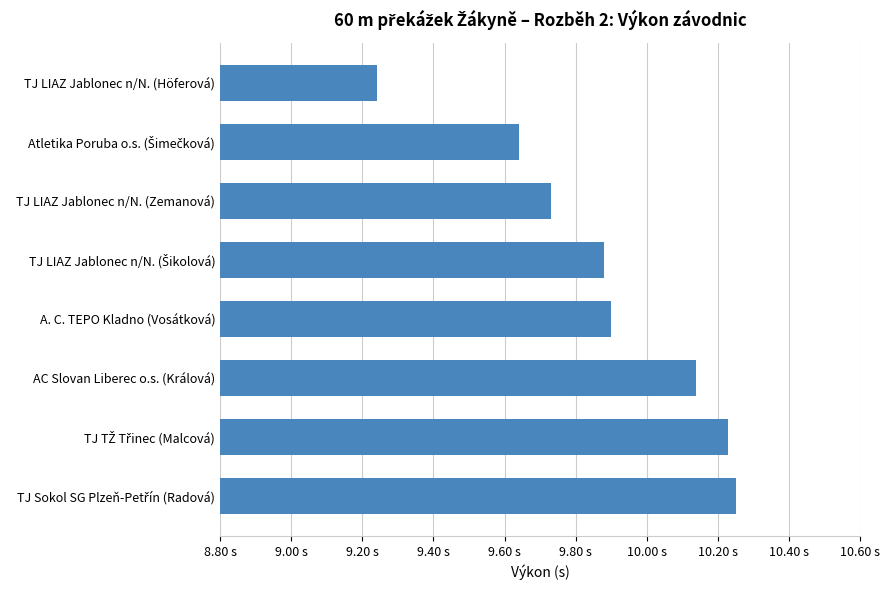

At which label is the value closest to 9?

TJ LIAZ Jablonec n/N. (Höferová)